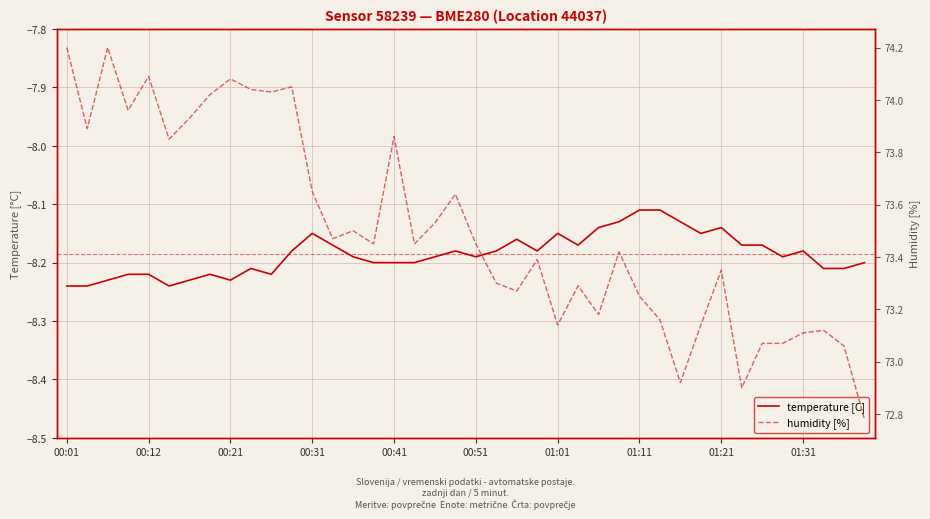

What are all the series names shown in the legend?

temperature [C], humidity [%]